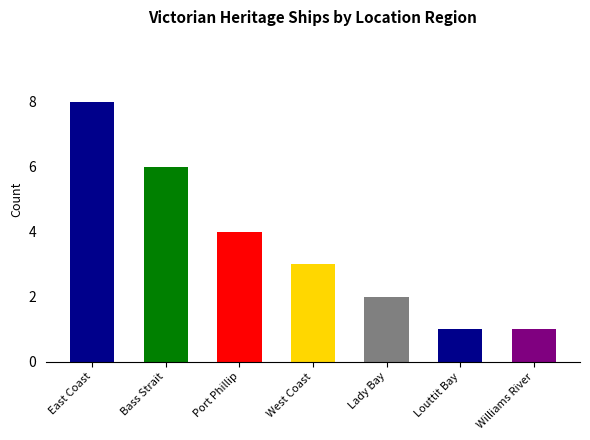

Which category has the highest value across all series?

East Coast